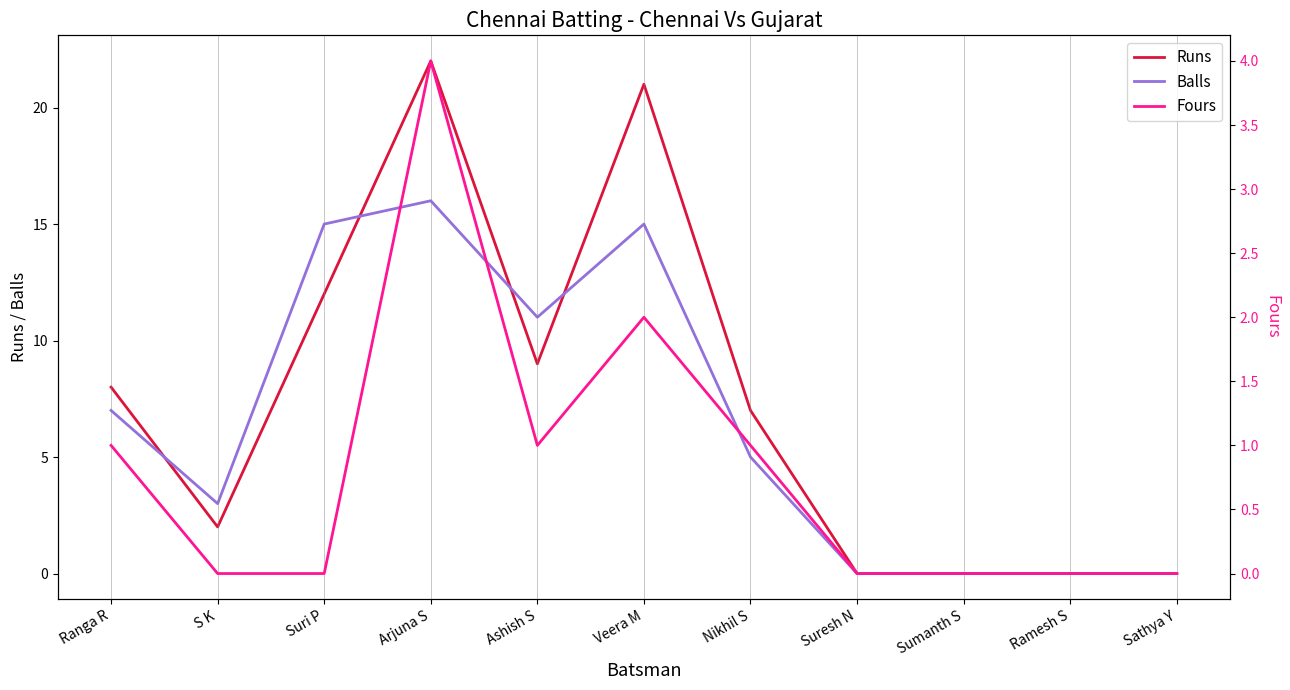

At which category is the sum across all series the highest?

Arjuna S